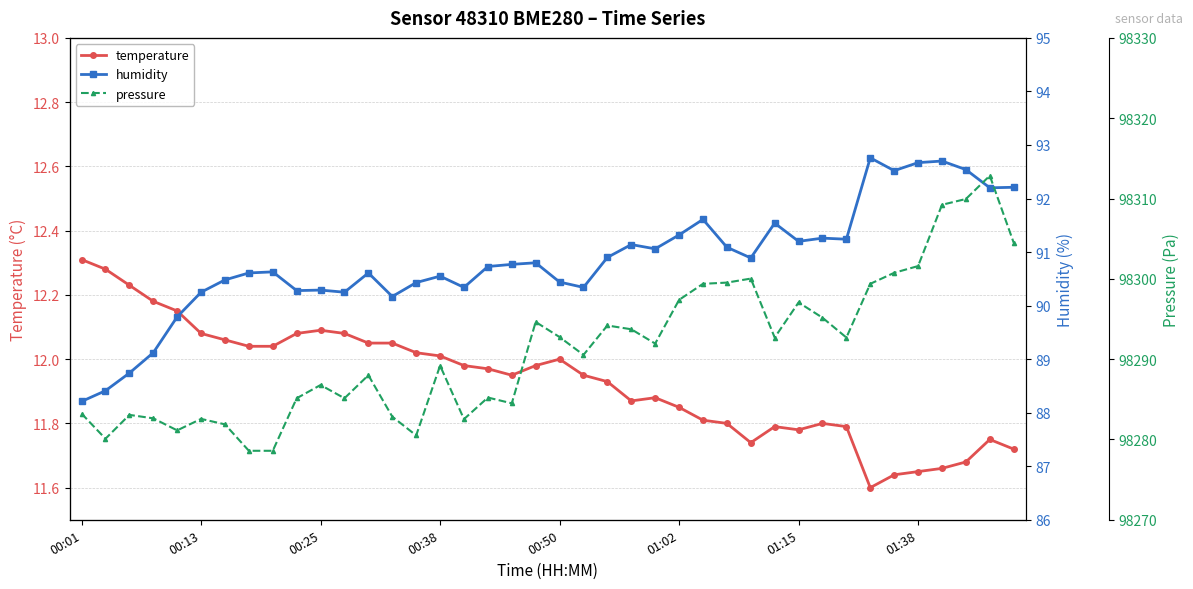

Which series changed the most between 00:25 and 14?

pressure